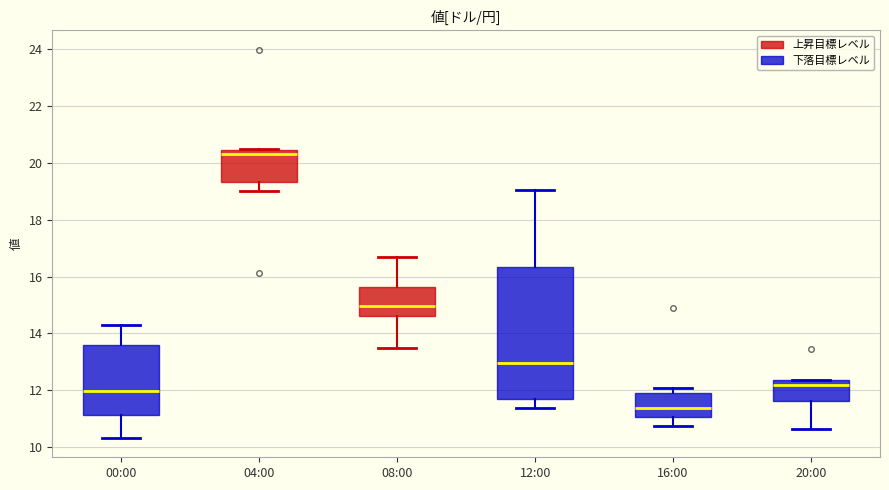

Comparing the boxes themselves (not the whiskers), which one is the tallest?

12:00